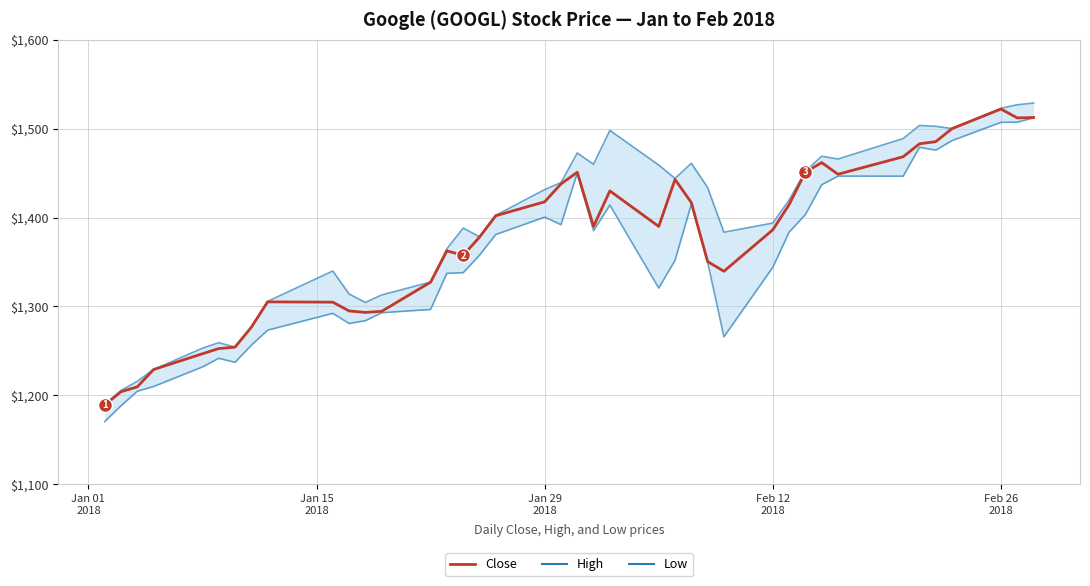

What is the difference between the second highest and minimum values in the Close series?

323.4